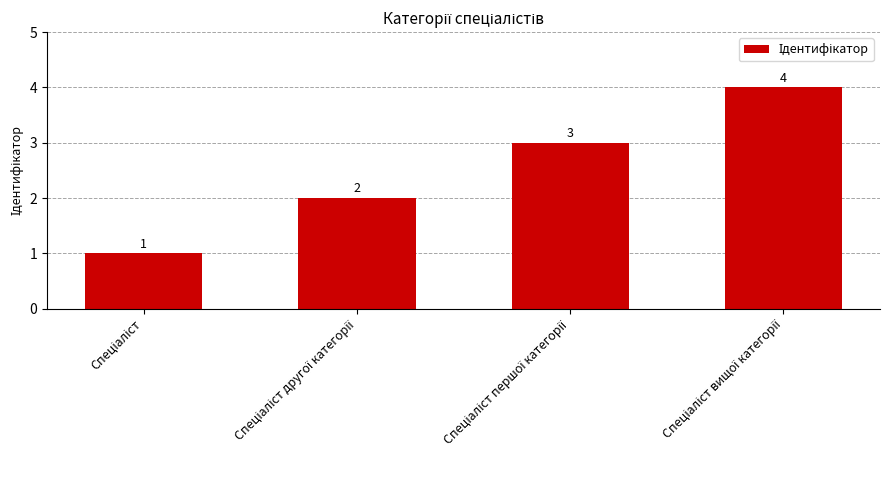

What is the maximum value shown in the chart?

4